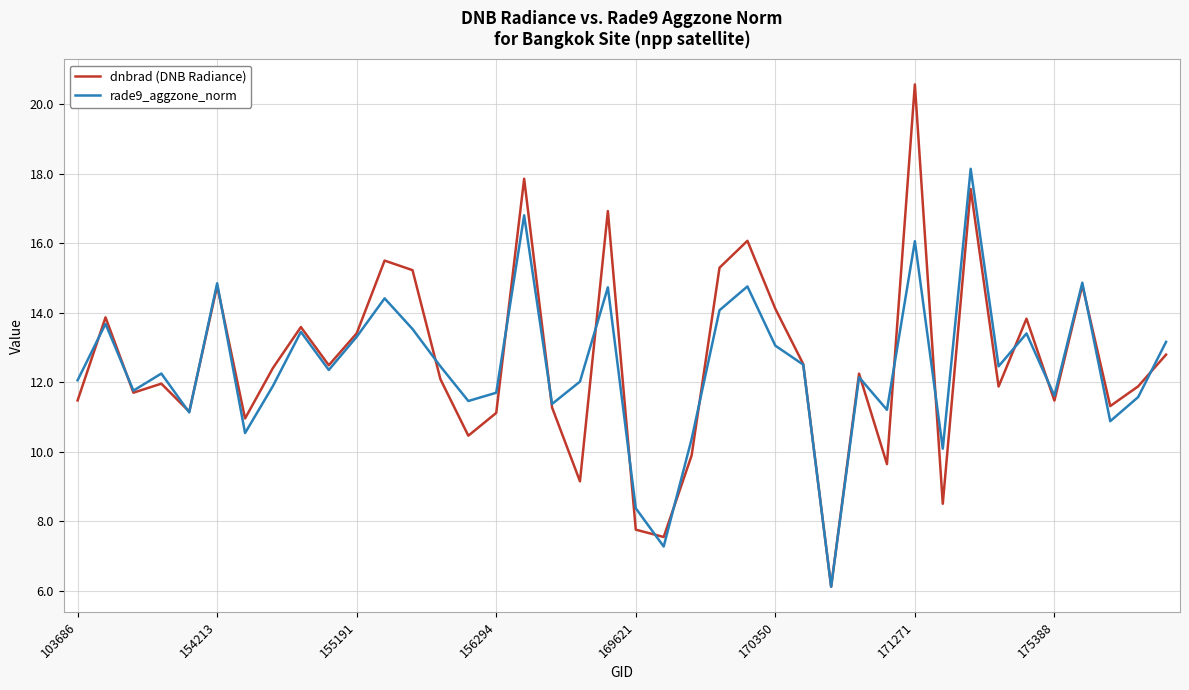

What is the smallest value displayed?

6.1